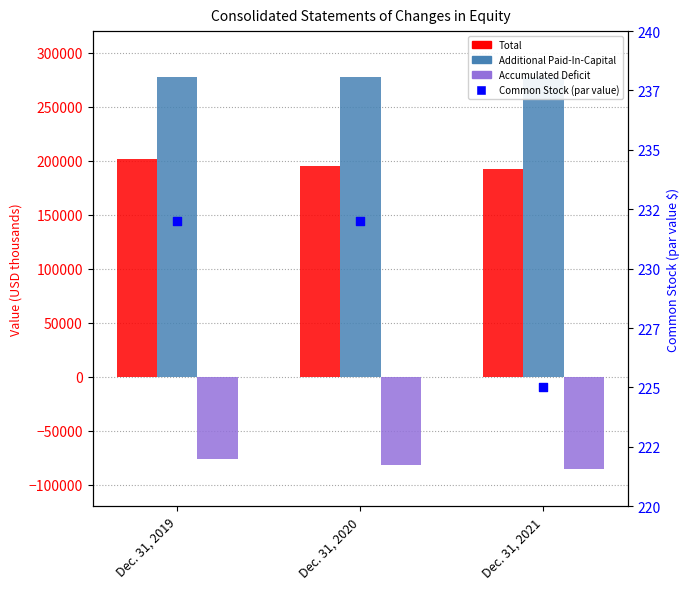

At which category is the sum across all series the highest?

Dec. 31, 2019